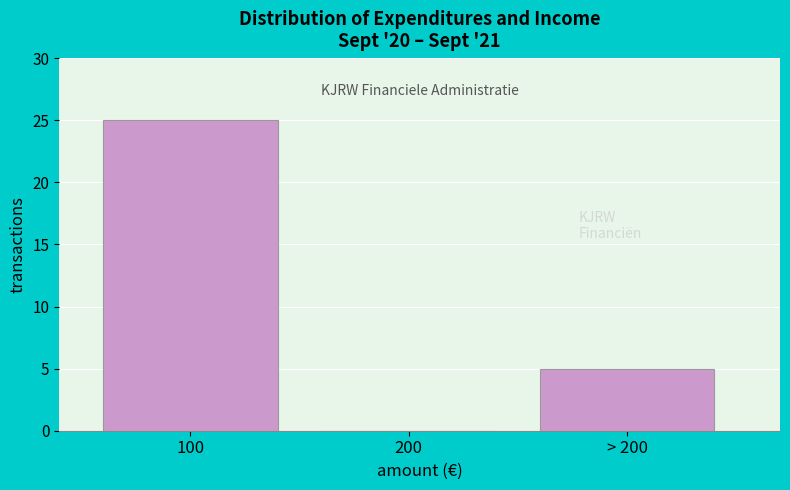

Reading left to right, list all the values displayed in this chart.

100=25	200=0	> 200=5